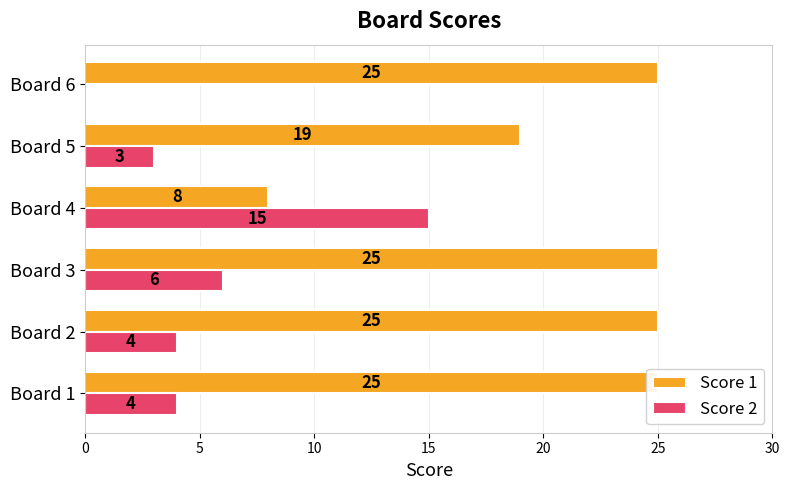

Reading left to right, transcribe all the data shown in this chart.

Score 1: 25	25	25	8	19	25
Score 2: 4	4	6	15	3	0